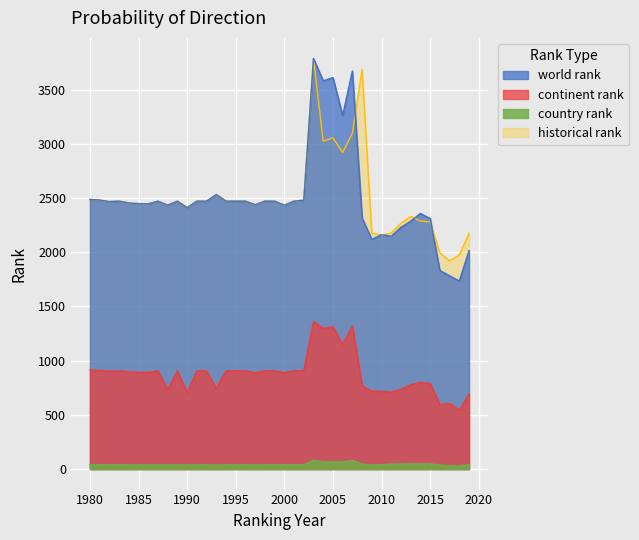

Reading left to right, what are all the values shown in this chart?

world rank: 1980=2488	1981=2482	1982=2468	1983=2472	1984=2455	1985=2449	1986=2447	1987=2472	1988=2435	1989=2472	1990=2412	1991=2472	1992=2472	1993=2533	1994=2472	1995=2472	1996=2472	1997=2439	1998=2472	1999=2472	2000=2435	2001=2472	2002=2481	2003=3789	2004=3582	2005=3612	2006=3262	2007=3673	2008=2317	2009=2119	2010=2163	2011=2148	2012=2231	2013=2288	2014=2358	2015=2312	2016=1832	2017=1783	2018=1735	2019=2015
continent rank: 1980=914	1981=910	1982=903	1983=905	1984=898	1985=893	1986=892	1987=906	1988=733	1989=906	1990=706	1991=906	1992=906	1993=743	1994=906	1995=906	1996=906	1997=889	1998=906	1999=906	2000=889	2001=906	2002=909	2003=1362	2004=1297	2005=1313	2006=1149	2007=1320	2008=769	2009=719	2010=718	2011=709	2012=736	2013=778	2014=799	2015=789	2016=596	2017=606	2018=543	2019=692
country rank: 1980=40	1981=40	1982=39	1983=39	1984=39	1985=38	1986=38	1987=39	1988=38	1989=39	1990=37	1991=39	1992=39	1993=36	1994=39	1995=39	1996=39	1997=38	1998=39	1999=39	2000=40	2001=39	2002=40	2003=82	2004=68	2005=68	2006=66	2007=80	2008=46	2009=38	2010=40	2011=46	2012=46	2013=49	2014=49	2015=47	2016=37	2017=31	2018=28	2019=43
historical rank: 1980=2488	1981=2482	1982=2468	1983=2472	1984=2455	1985=2449	1986=2447	1987=2472	1988=2435	1989=2472	1990=2412	1991=2472	1992=2472	1993=2533	1994=2472	1995=2472	1996=2472	1997=2439	1998=2472	1999=2472	2000=2435	2001=2472	2002=2481	2003=3789	2004=3024	2005=3057	2006=2920	2007=3098	2008=3689	2009=2177	2010=2157	2011=2179	2012=2269	2013=2331	2014=2288	2015=2280	2016=1995	2017=1921	2018=1975	2019=2176